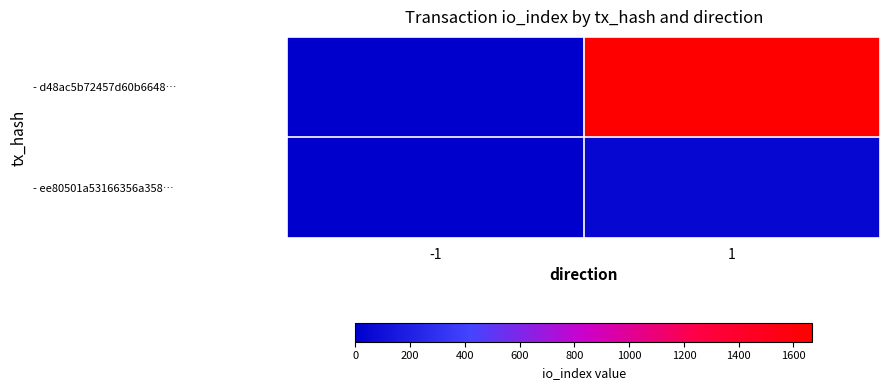

Reading left to right, what are all the values shown in this chart?

- d48ac5b72457d60b6648…: -1=-1	1=1669
- ee80501a53166356a358…: -1=1	1=49